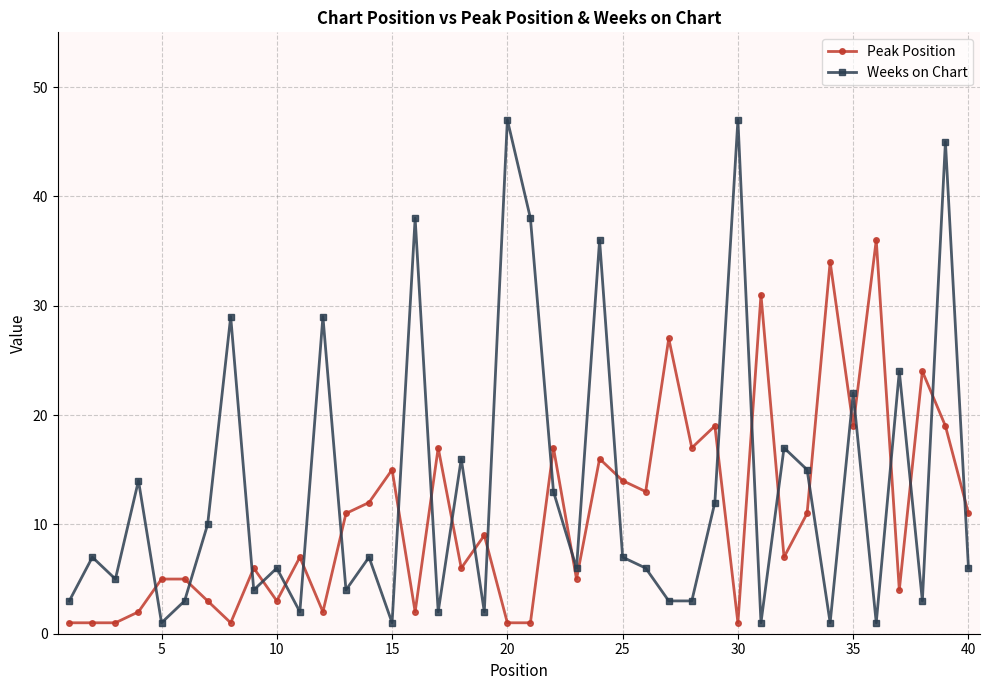

True or false: Peak Position has more than 2 interior local peaks.

True